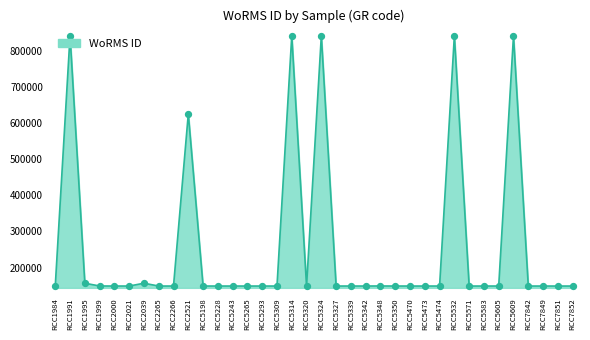

What is the ratio of the value at RCC2039 to the value at RCC2265?

1.1